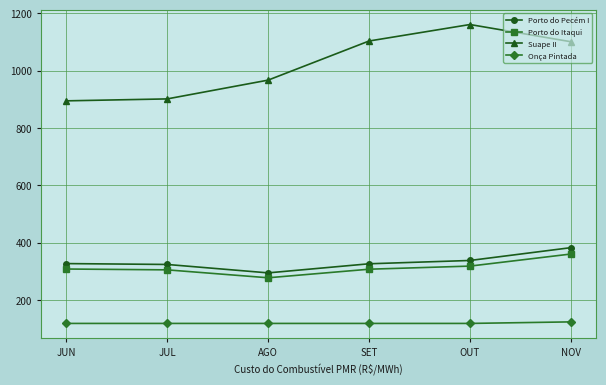

Rank the series at NOV from lowest to highest value.

Onça Pintada, Porto do Itaqui, Porto do Pecém I, Suape II